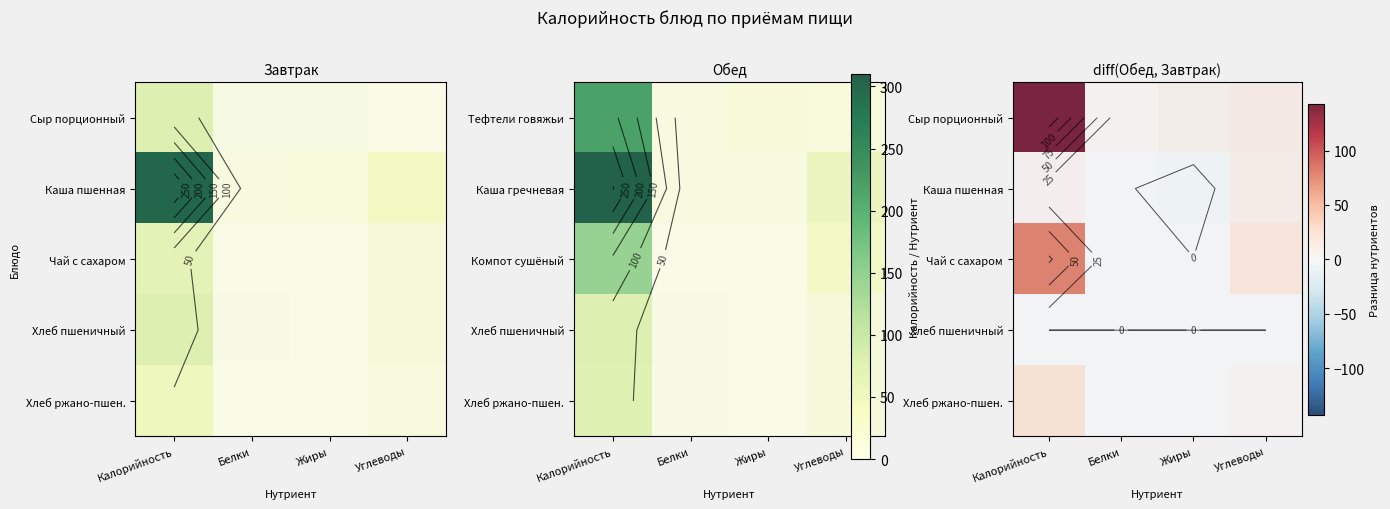

What is the spread (max minus min) of values at Белки?

3.9